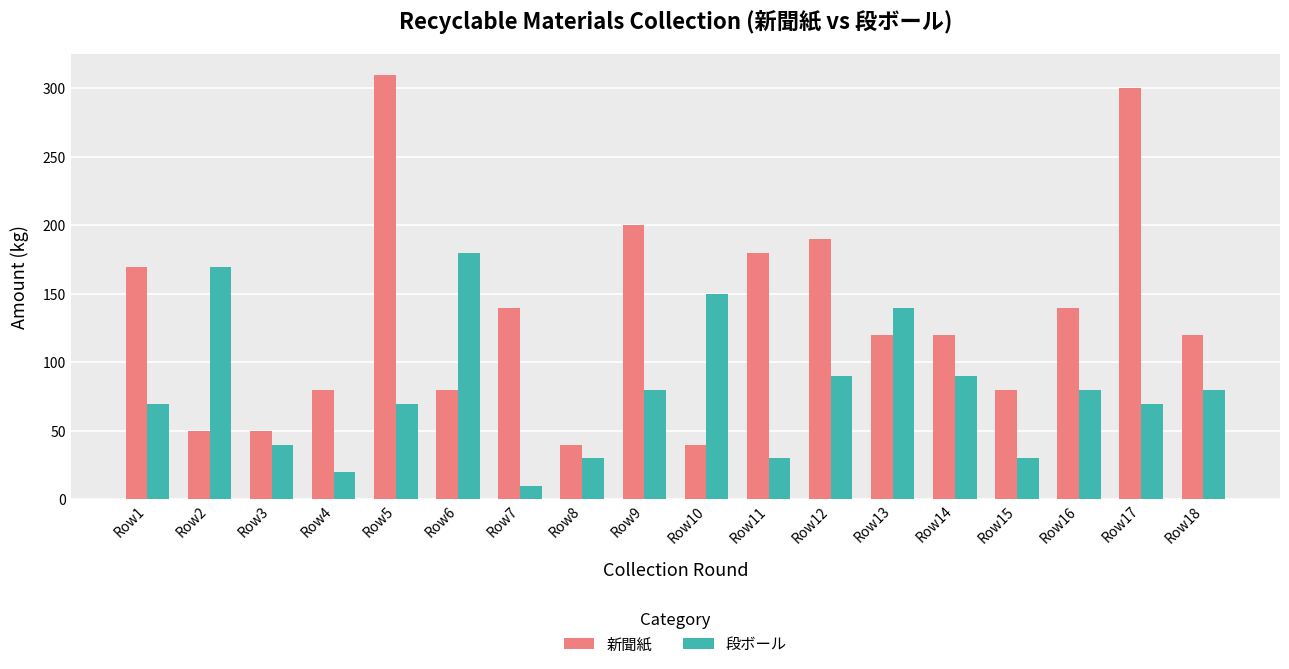

True or false: 段ボール has a value of 90 at Row14.

True